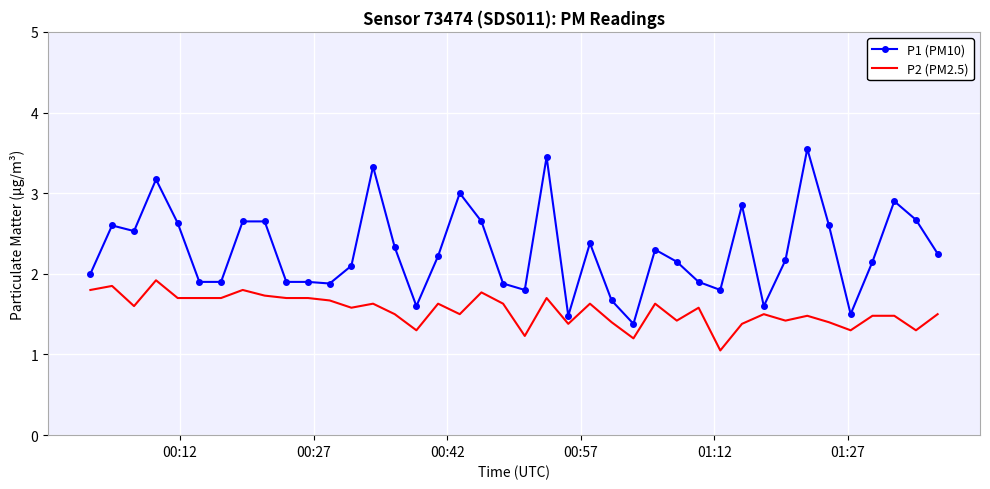

Count the number of categories in the chart.

40